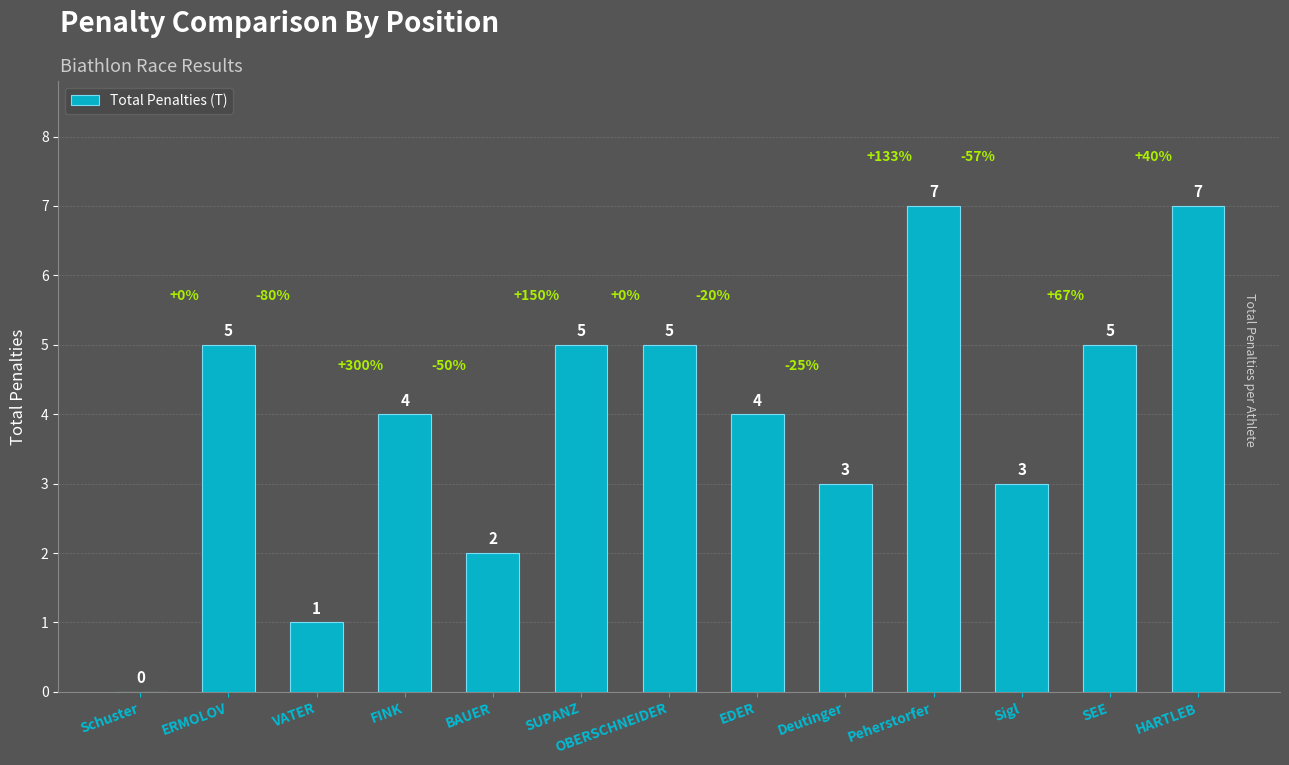

What is the change in value from EDER to HARTLEB?

+3